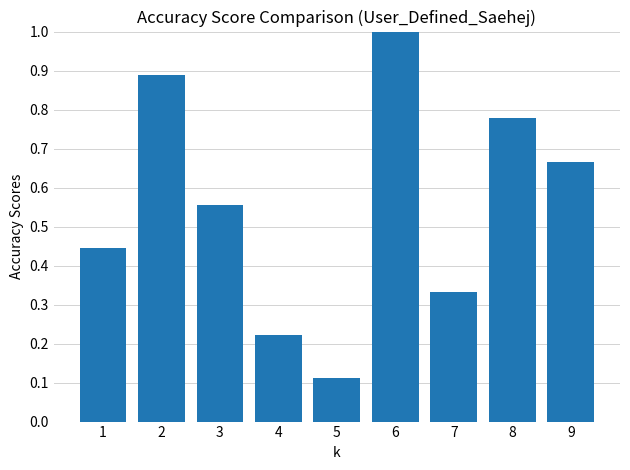

Rank the categories by value from highest to lowest.

6, 2, 8, 9, 3, 1, 7, 4, 5